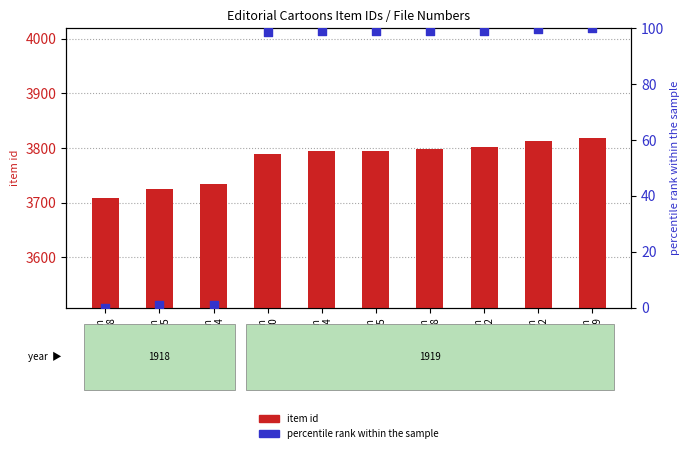

What is the total value across all series at Item
3734?

3735.0